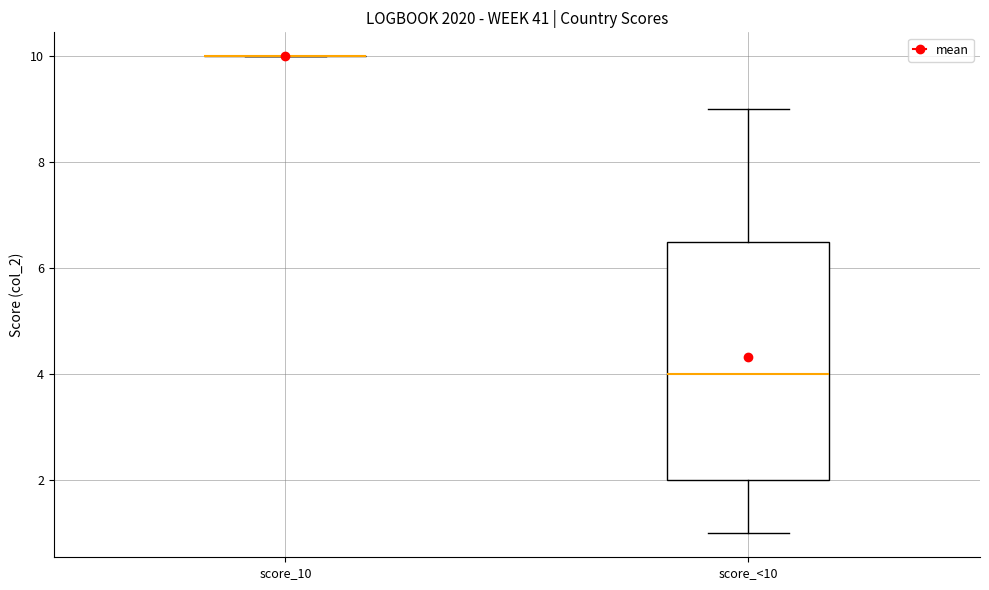

Reading left to right, transcribe this box plot: for each box, give where its median line is, the range the box spans, and where its two whiskers end, as read against the y-axis. The values are not printed on the chart, so give them approximately, as read against the axis.

score_10: box collapsed to a line at 10.0, whiskers 10.0 to 10.0
score_<10: median 4.0, box 2.0 to 6.6, whiskers 1.0 to 9.0